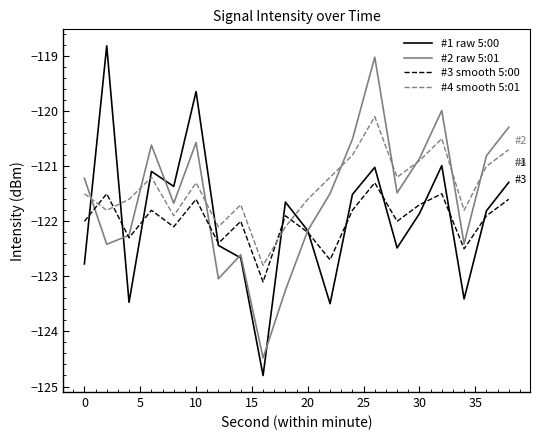

What is the maximum value for #2 raw 5:01?

-119.0